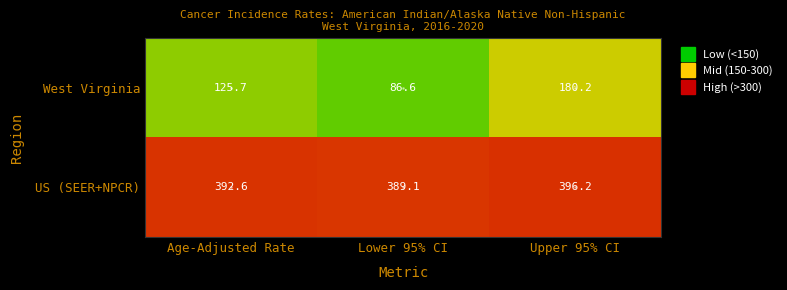

The value of West Virginia at Upper 95% CI is 180.2. True or false?

True